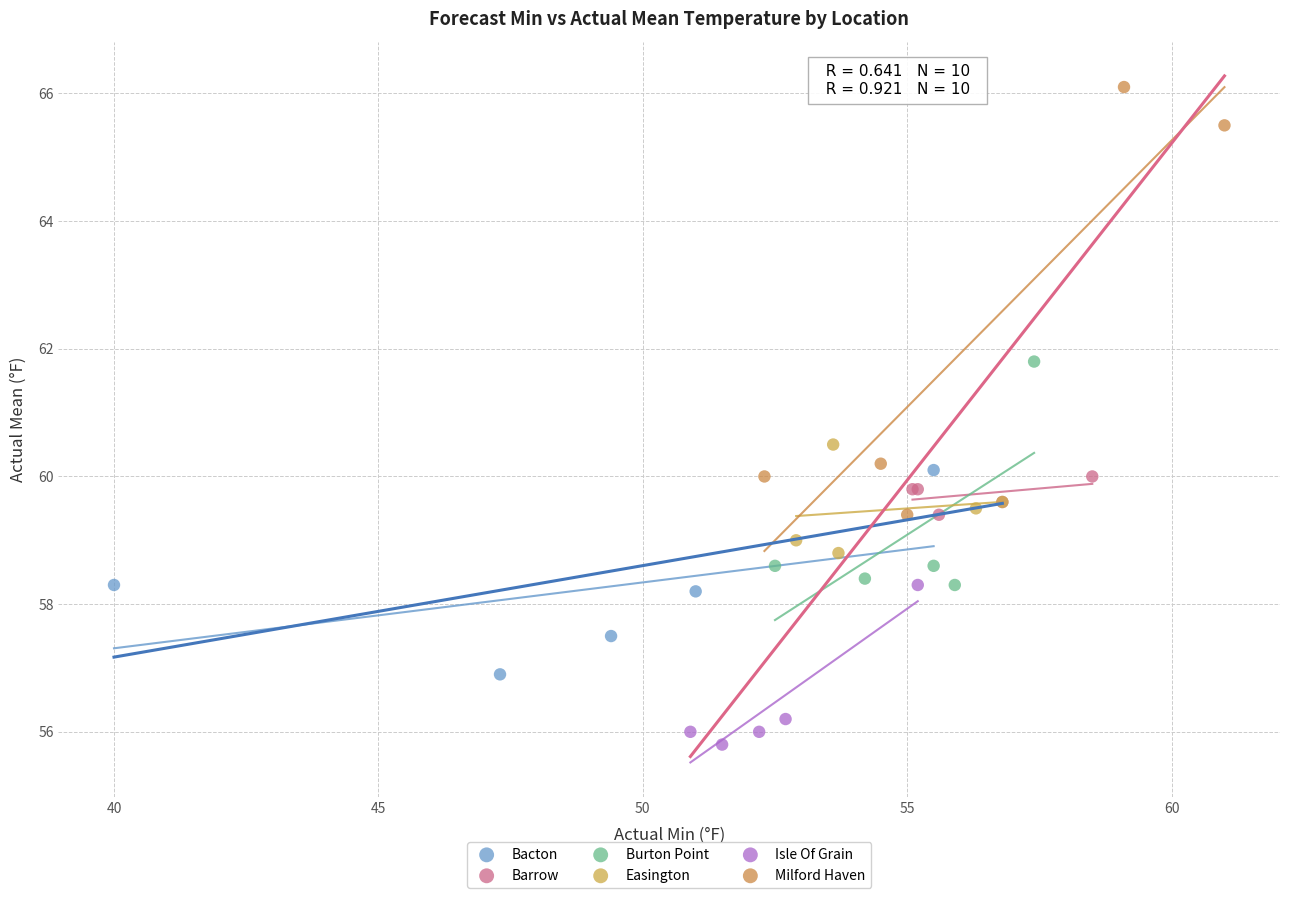

Which series reaches the minimum Y coordinate?

Isle Of Grain